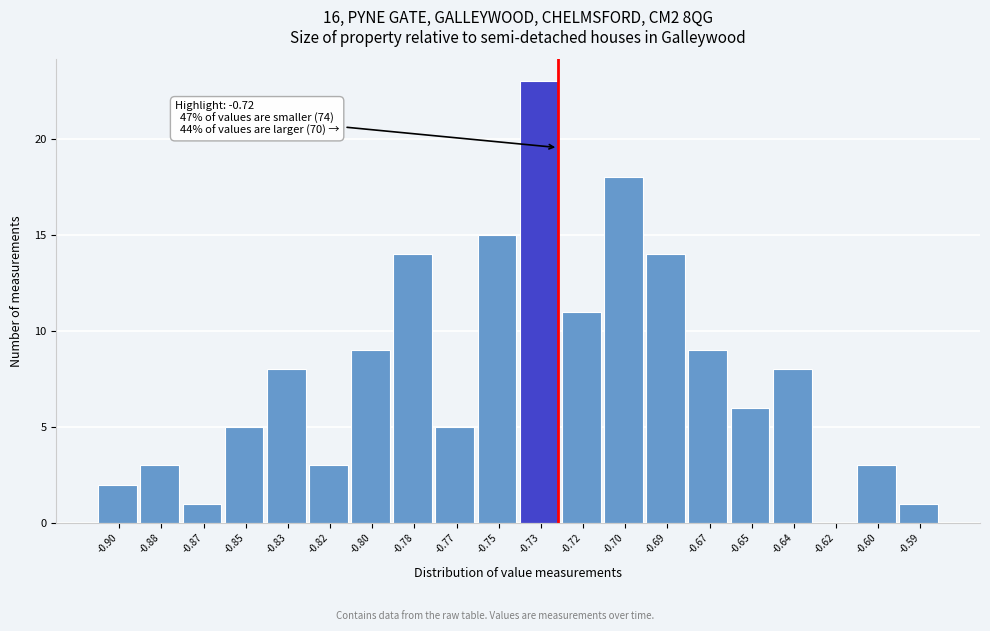

Reading left to right, list all the values displayed in this chart.

-0.90=2	-0.88=3	-0.87=1	-0.85=5	-0.83=8	-0.82=3	-0.80=9	-0.78=14	-0.77=5	-0.75=15	-0.73=23	-0.72=11	-0.70=18	-0.69=14	-0.67=9	-0.65=6	-0.64=8	-0.62=0	-0.60=3	-0.59=1